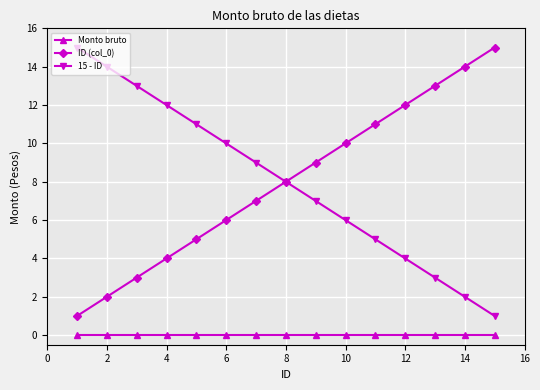

How many values in the 15 - ID series are below 8?

7